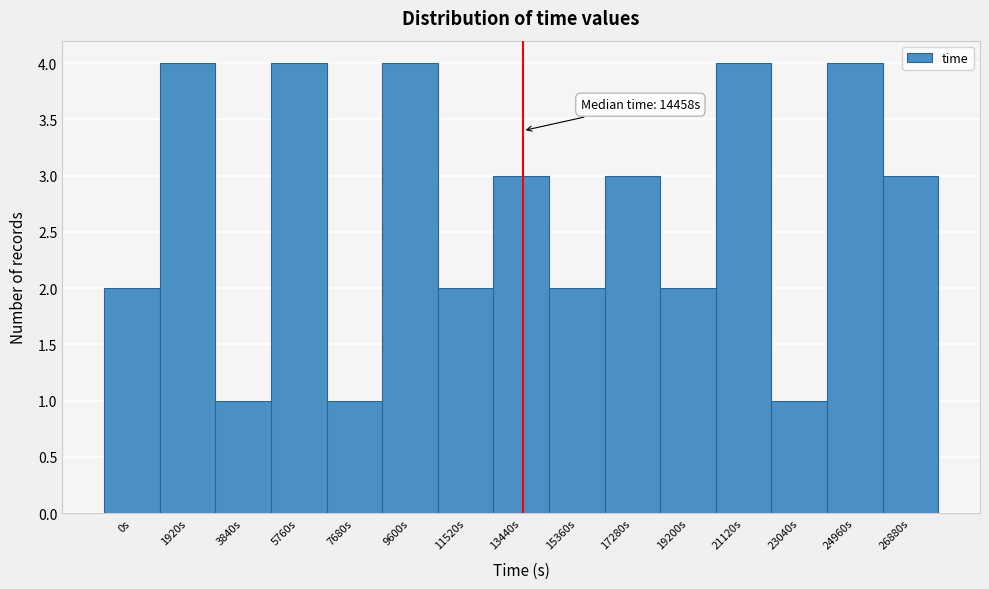

Reading left to right, extract all data points from this chart.

0s=2	1920s=4	3840s=1	5760s=4	7680s=1	9600s=4	11520s=2	13440s=3	15360s=2	17280s=3	19200s=2	21120s=4	23040s=1	24960s=4	26880s=3